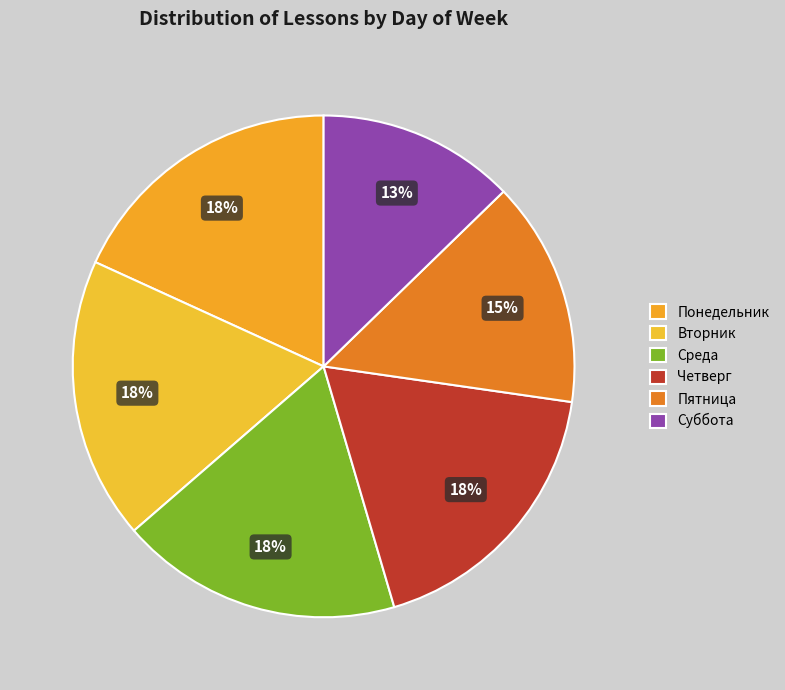

To the nearest percent, what percentage of the pie is Четверг?

18%